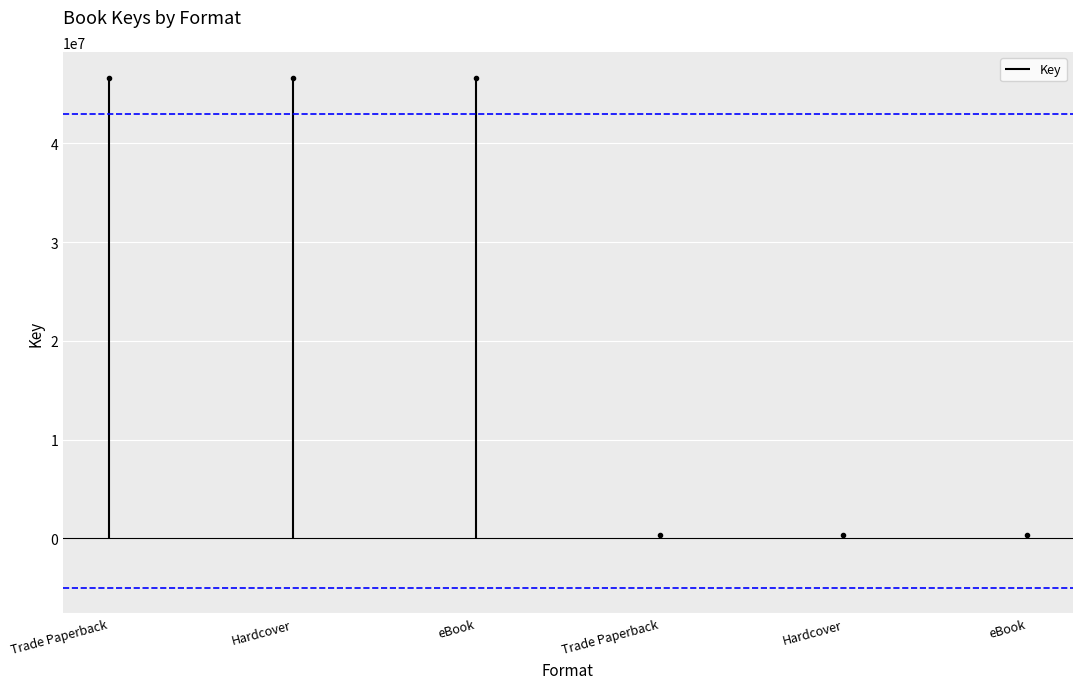

Count the values in the range 336410 to 46644544.

6